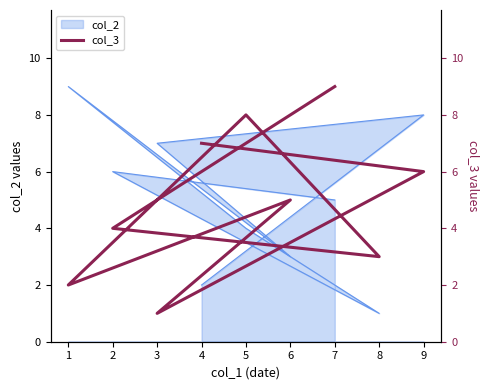

Reading right to left, list all the values displayed in this chart.

4=7	9=6	3=1	6=5	1=2	5=8	8=3	2=4	7=9